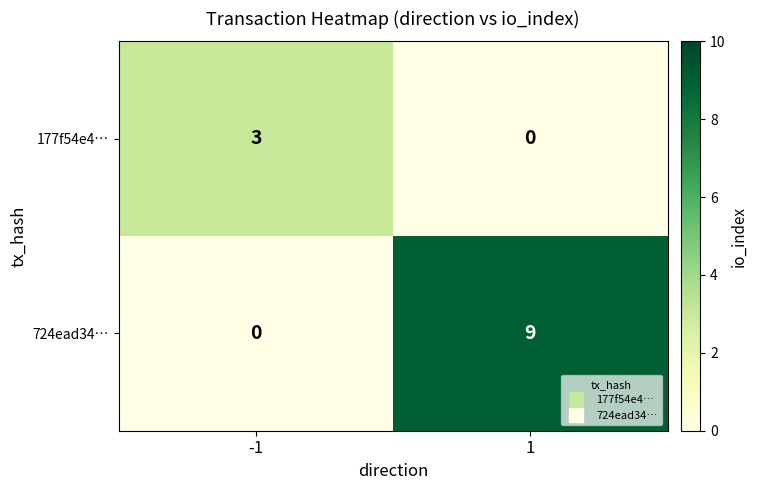

What is the difference between the highest and lowest values at 1?

9